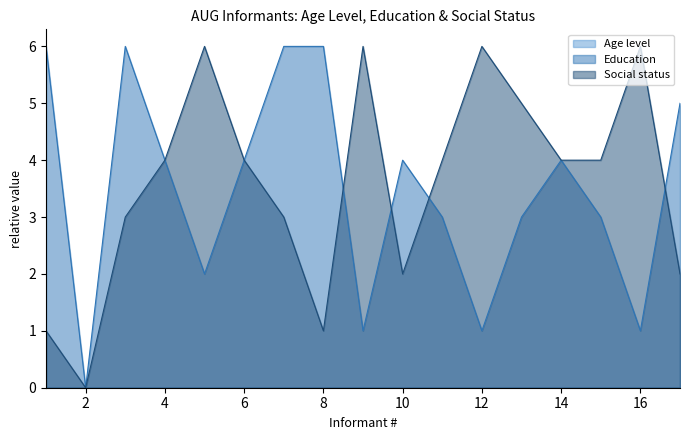

What is the sum of all Education values?

59